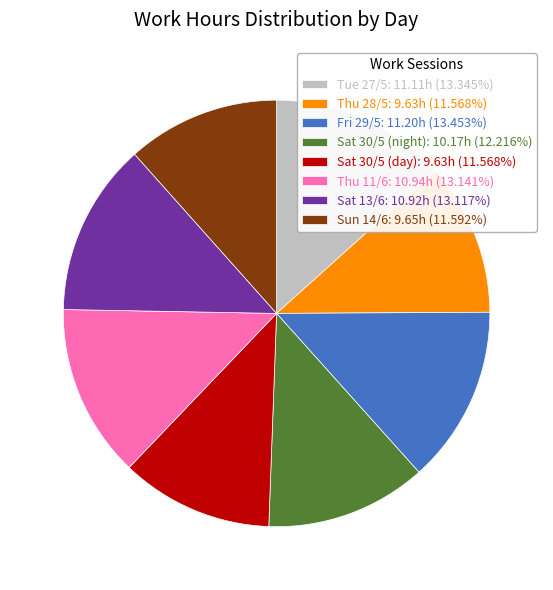

Does any single category account for the majority?

No